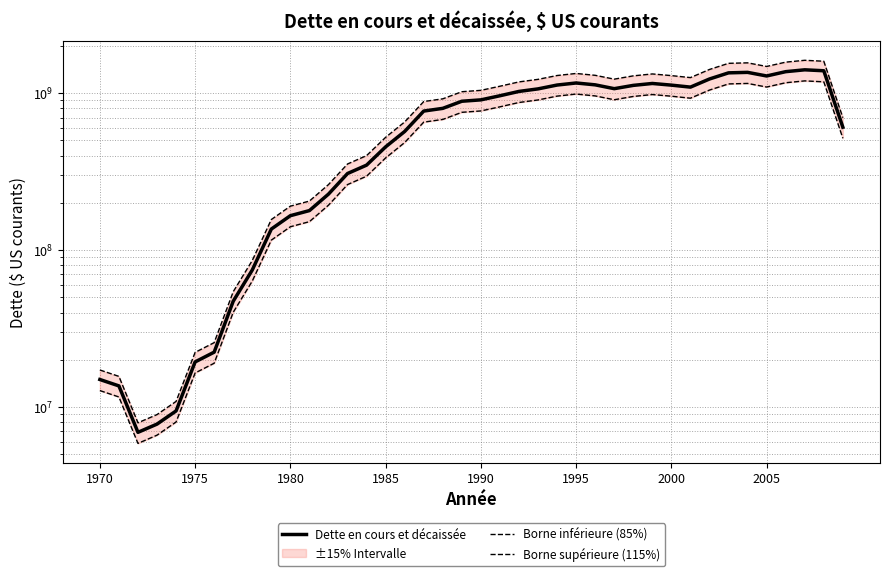

What is the minimum value for Dette en cours et décaissée?

6895000.0